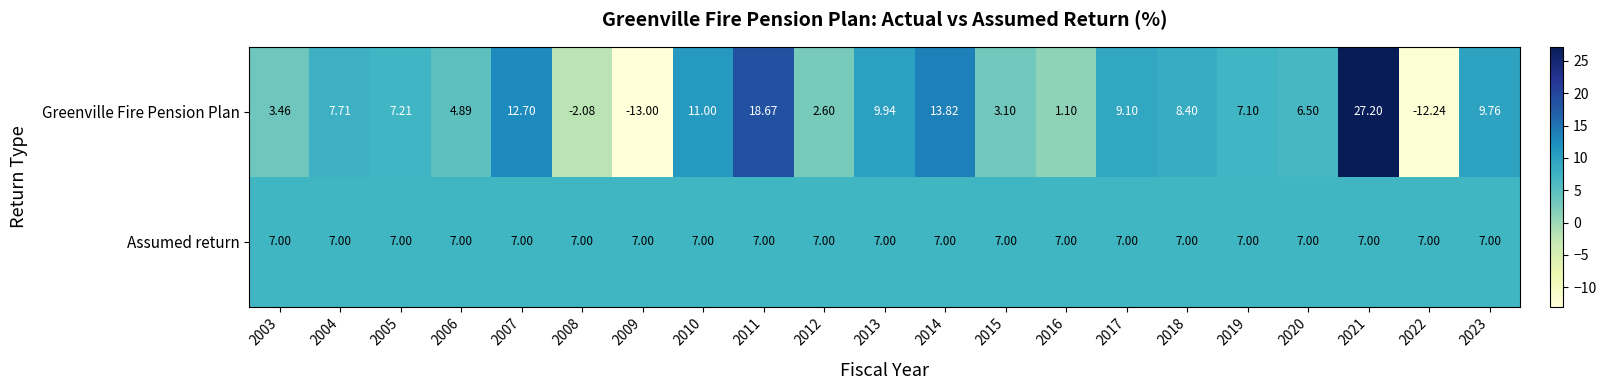

Is the value of Greenville Fire Pension Plan at 2009 greater than the value of Assumed return at 2020?

No